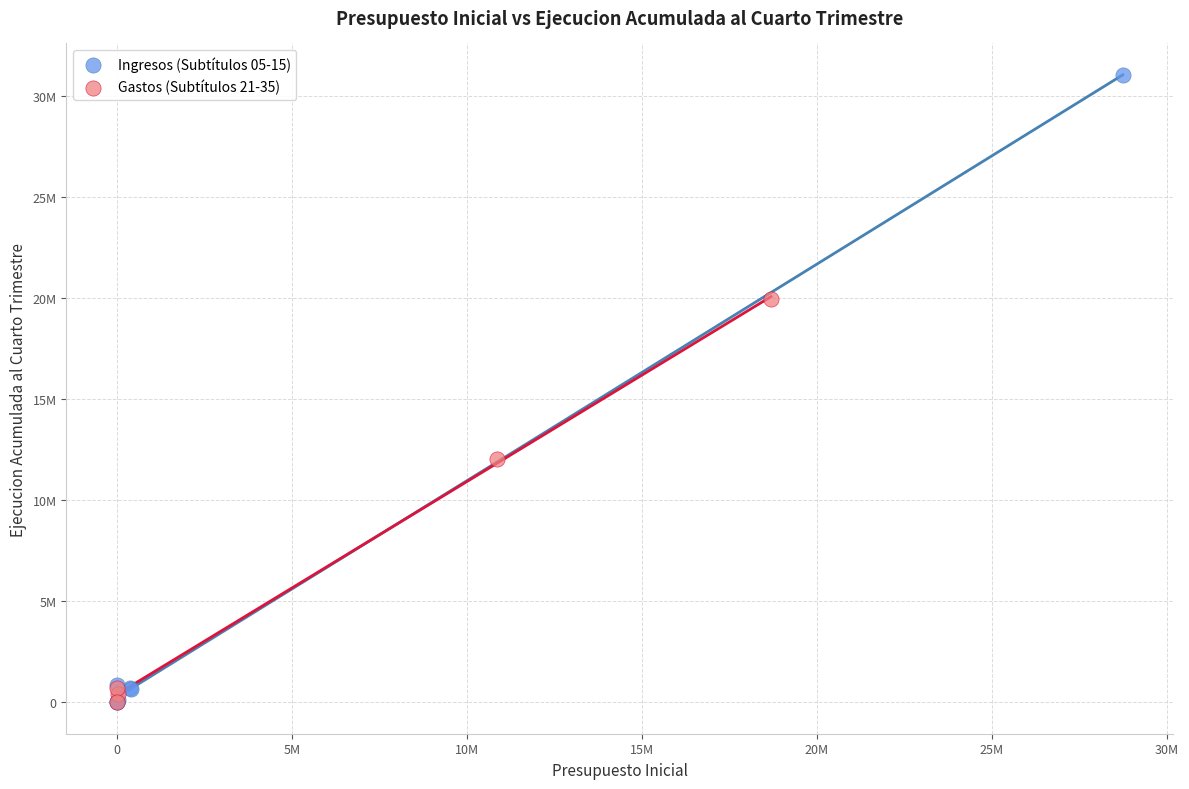

What are all the series names shown in the legend?

Ingresos (Subtítulos 05-15), Gastos (Subtítulos 21-35)